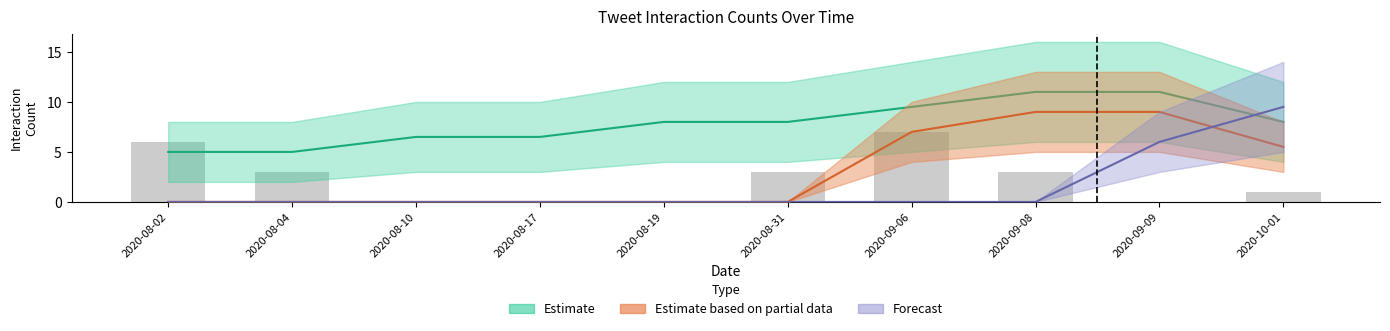

Is it true that the value at 2020-09-08 is 3?

True